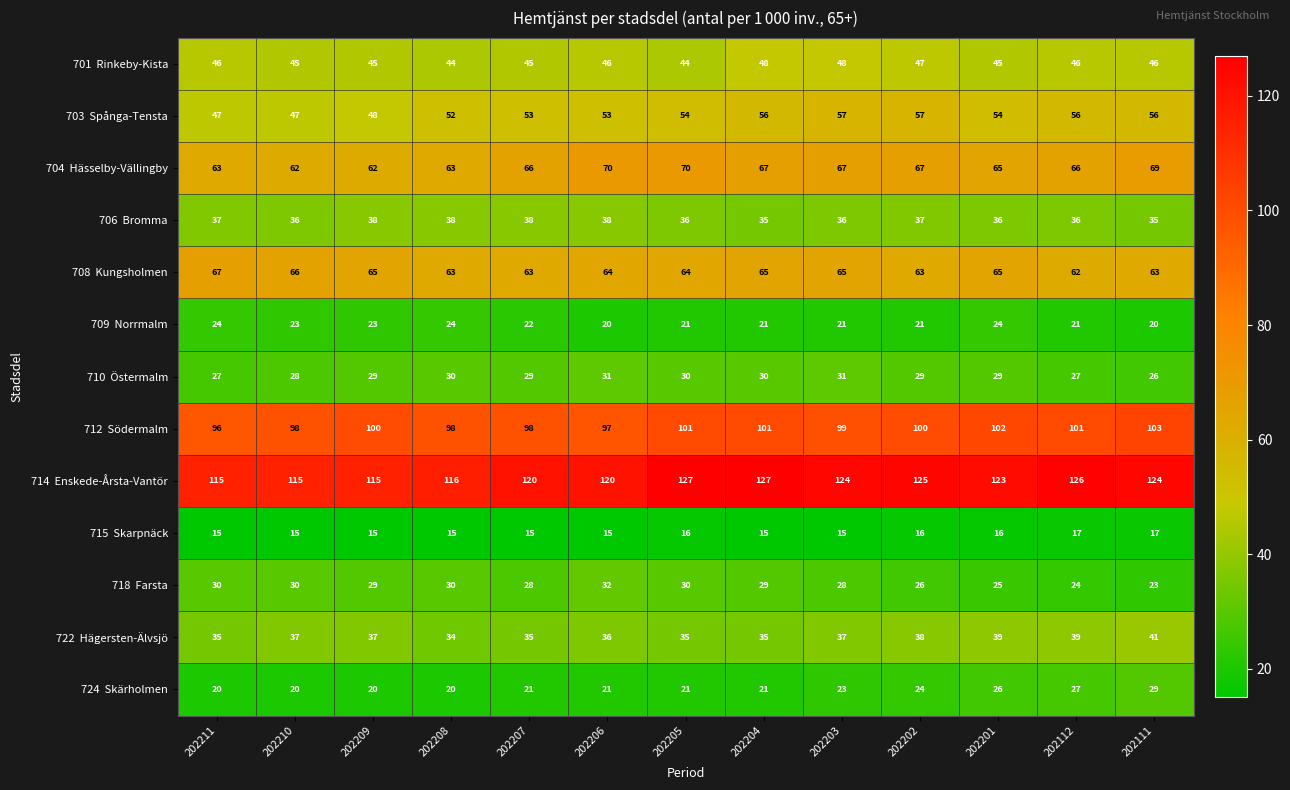

What is the total value across all series at 202207?

633